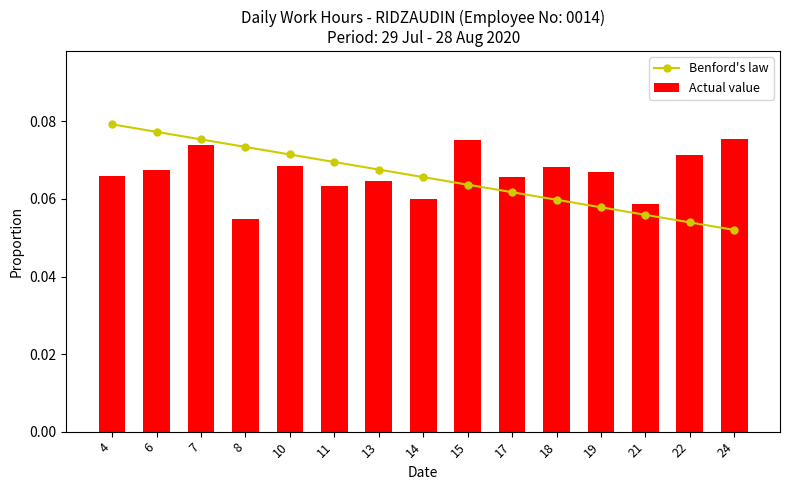

Rank the series by their maximum value, from lowest to highest.

Actual value, Benford's law